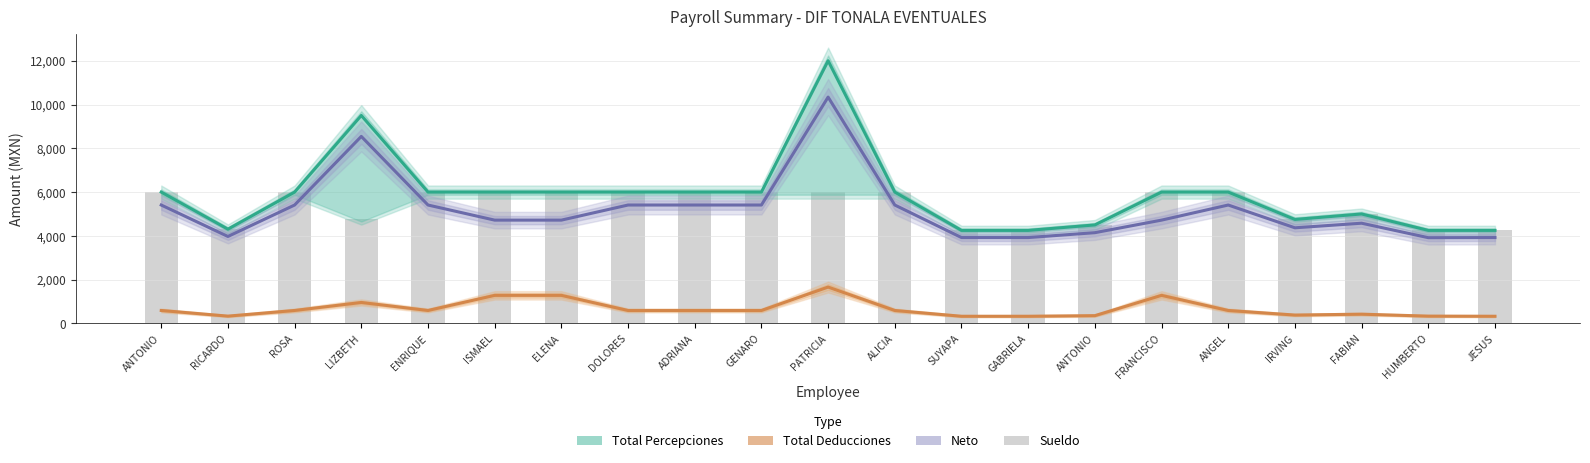

Which label corresponds to the largest value in the chart?

PATRICIA